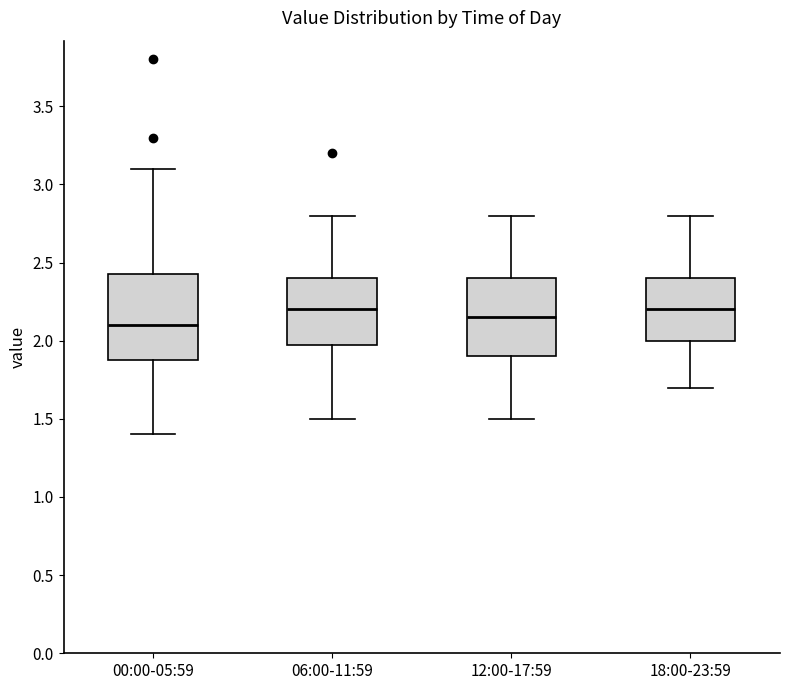

Where does the upper whisker of the box for 06:00-11:59 end on the y-axis? The values are not printed on the chart, so give them approximately, as read against the axis.

2.80